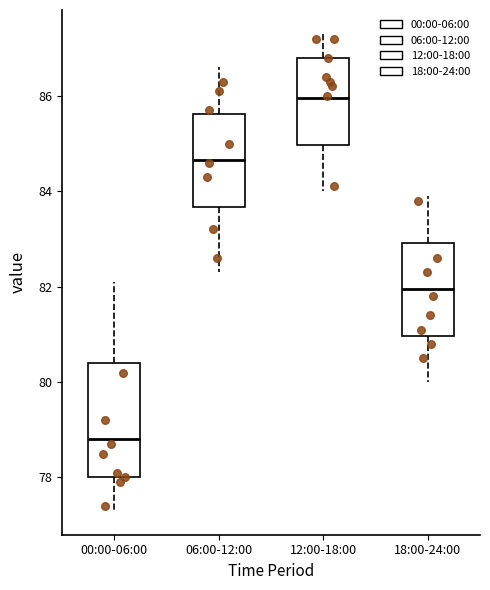

Which box's median line is the highest?

12:00-18:00